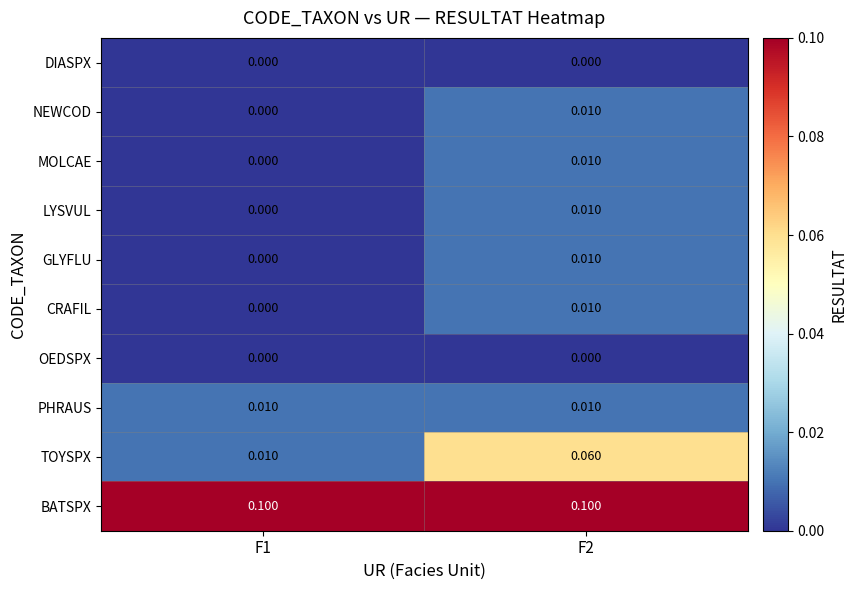

At which category is the sum across all series the highest?

F2